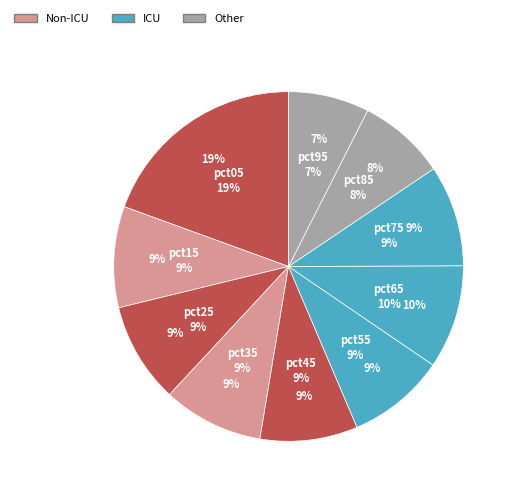

To the nearest percent, what percentage of the pie is pct95?

7%